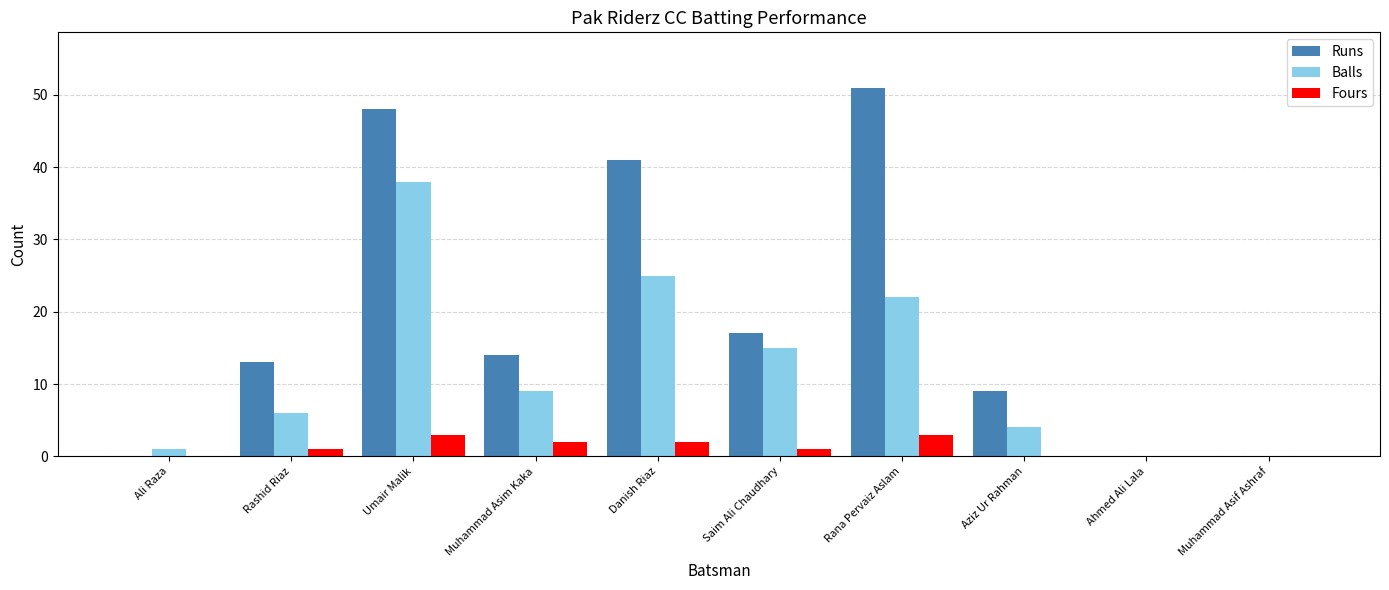

True or false: Runs has a value of 17 at Saim Ali Chaudhary.

True